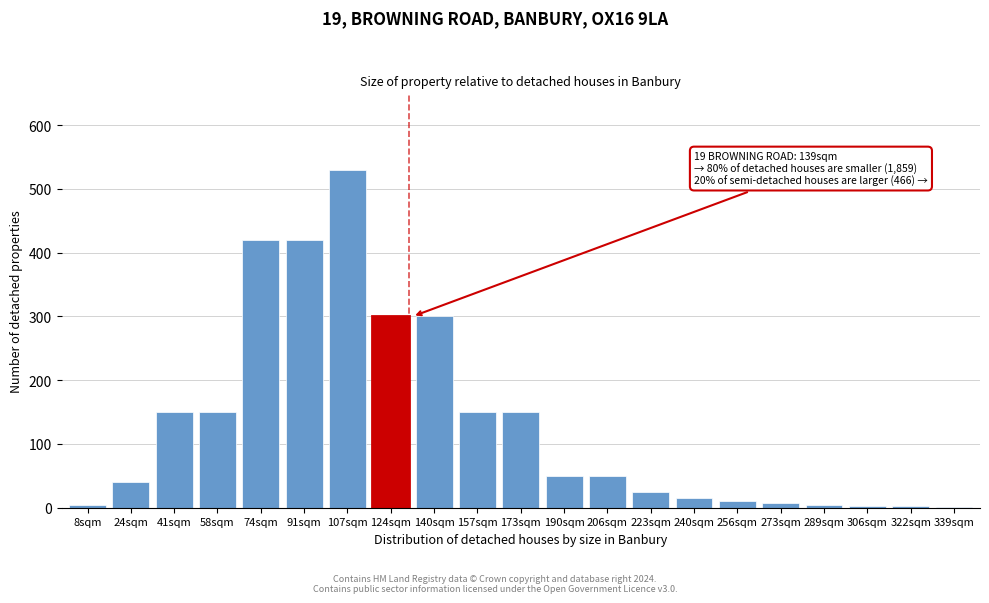

The value at 223sqm is 25. True or false?

True